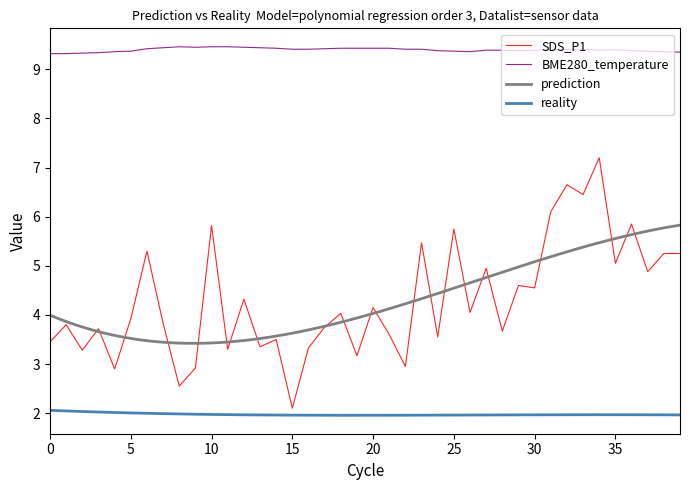

What is the average value of the BME280_temperature series?

9.4